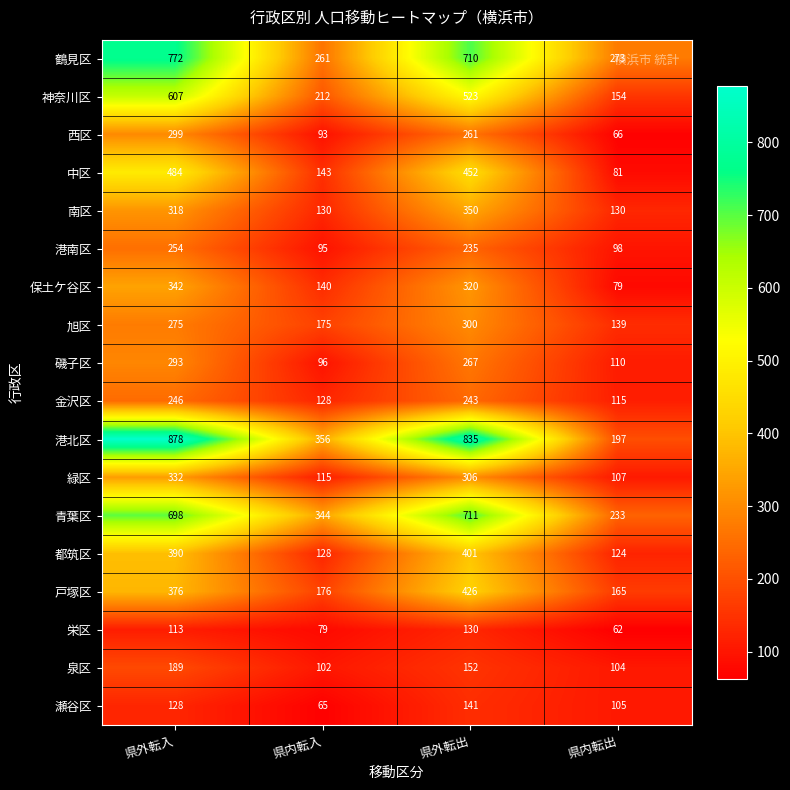

Between 県外転出 and 県内転出, which series saw the biggest shift?

港北区